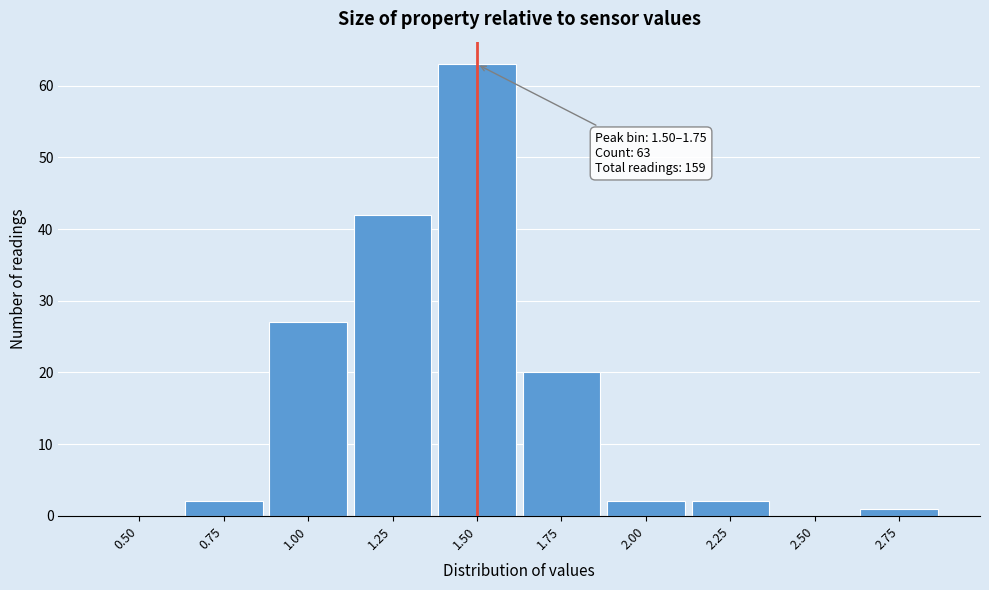

Reading left to right, extract all data points from this chart.

0.50=0	0.75=2	1.00=27	1.25=42	1.50=63	1.75=20	2.00=2	2.25=2	2.50=0	2.75=1